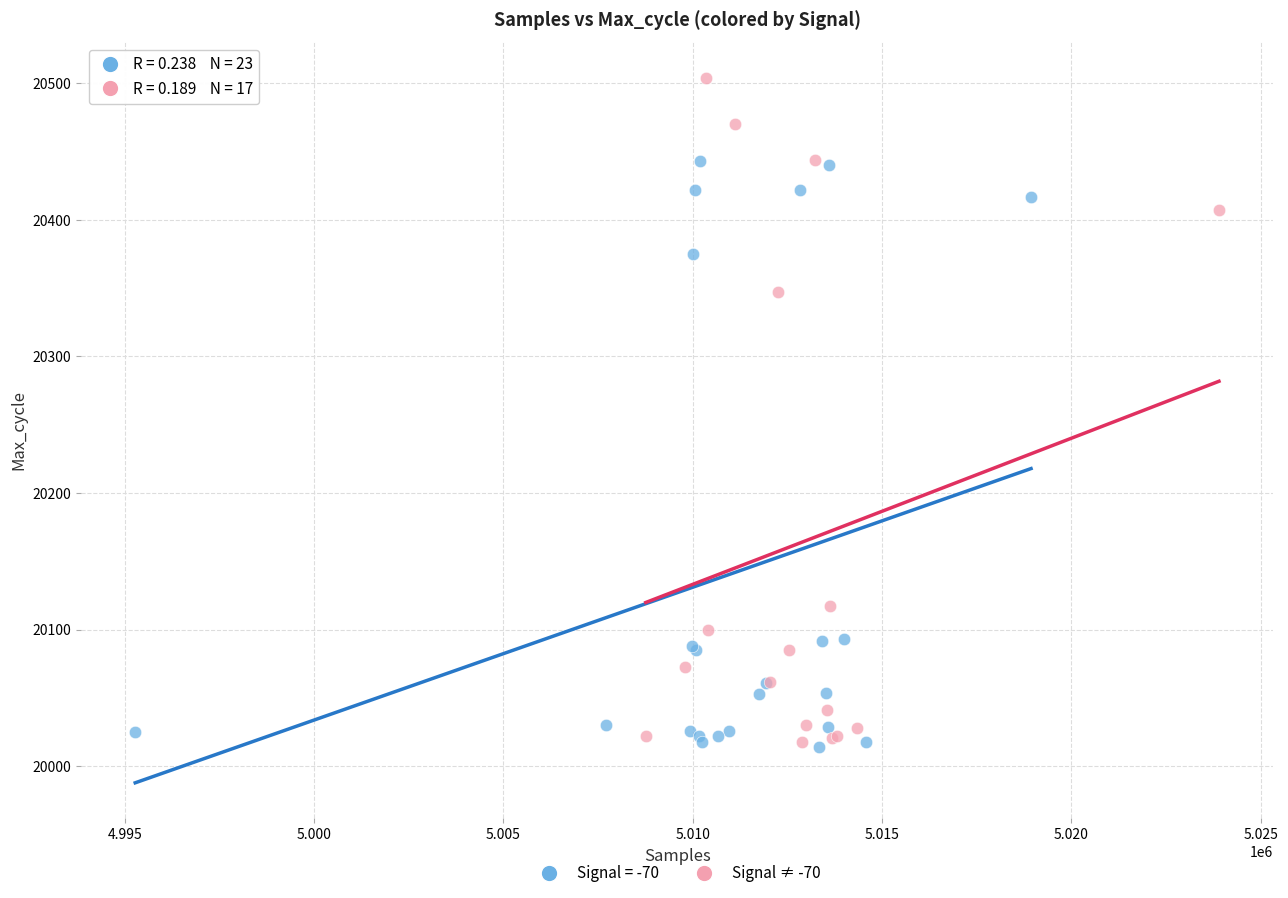

Which series has the widest spread of Y values?

Signal ≠ -70